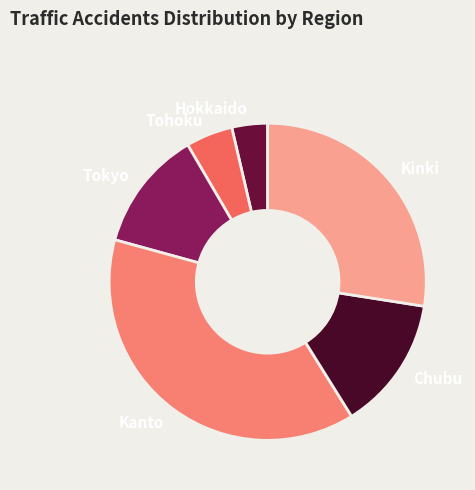

True or false: Kinki accounts for 40% of the total.

False